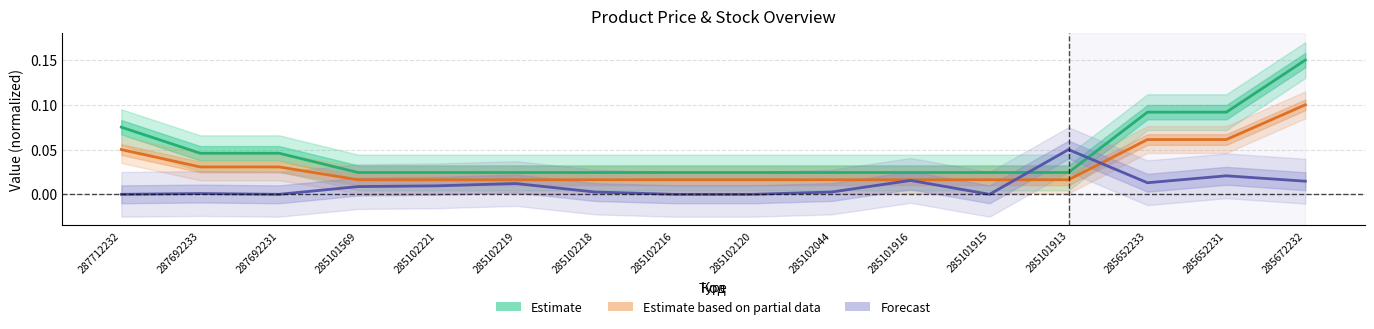

True or false: Залишок has a value of 0.0 at 285102218.

False